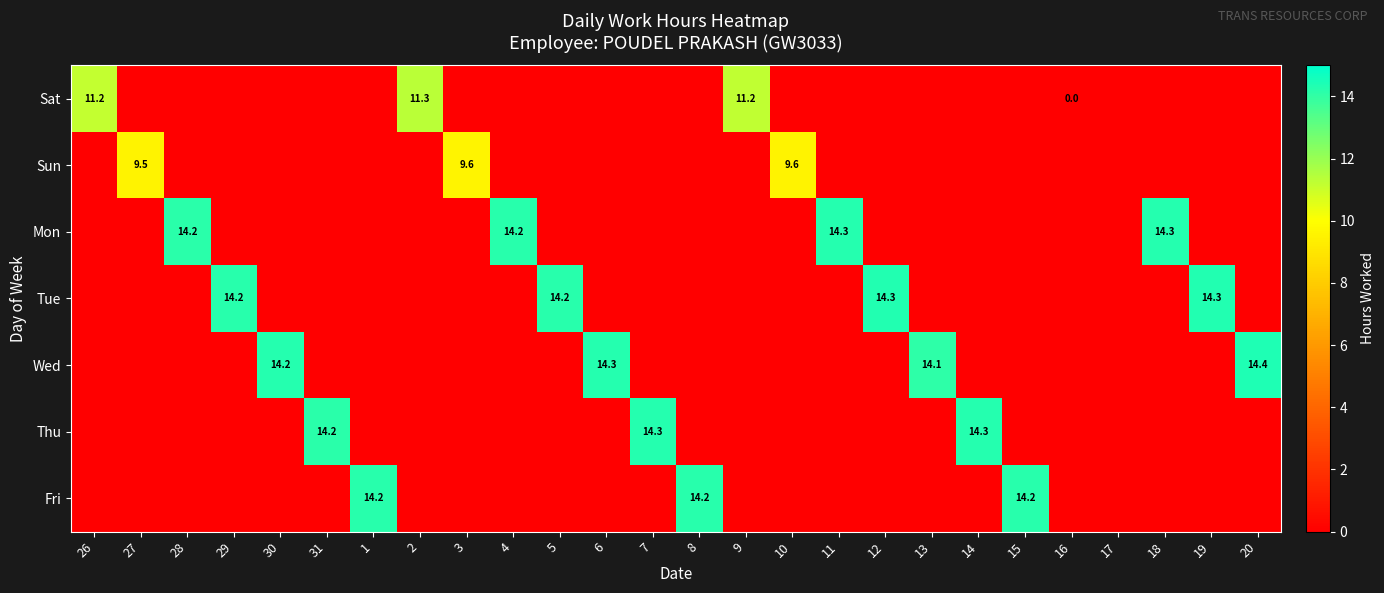

What is the difference between the Wed values at 13 and 19?

14.1